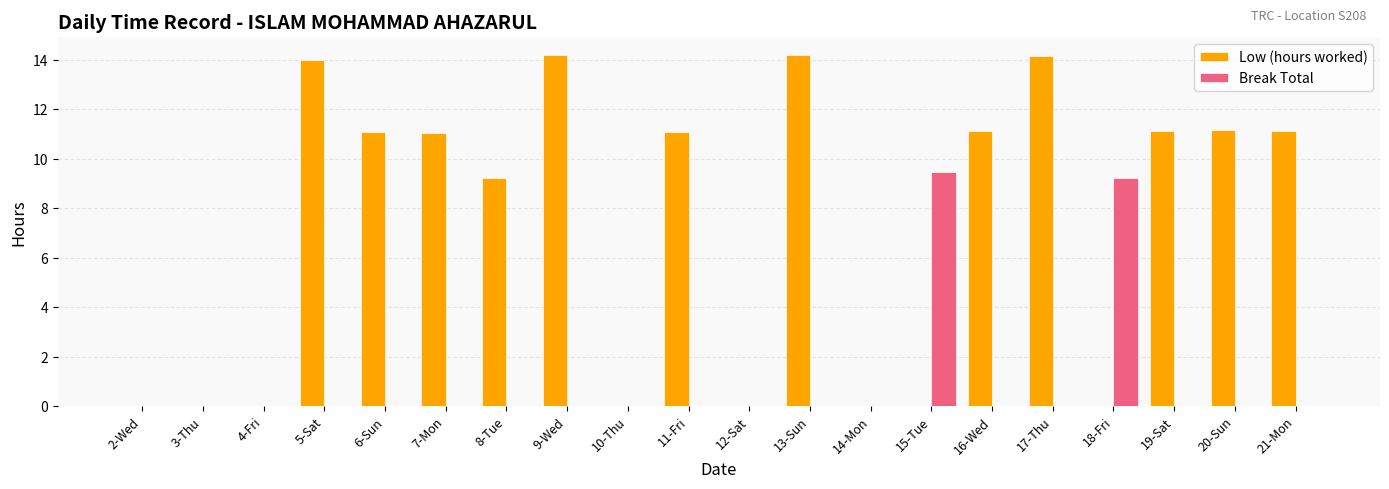

Which series has the largest total across all categories?

Low (hours worked)